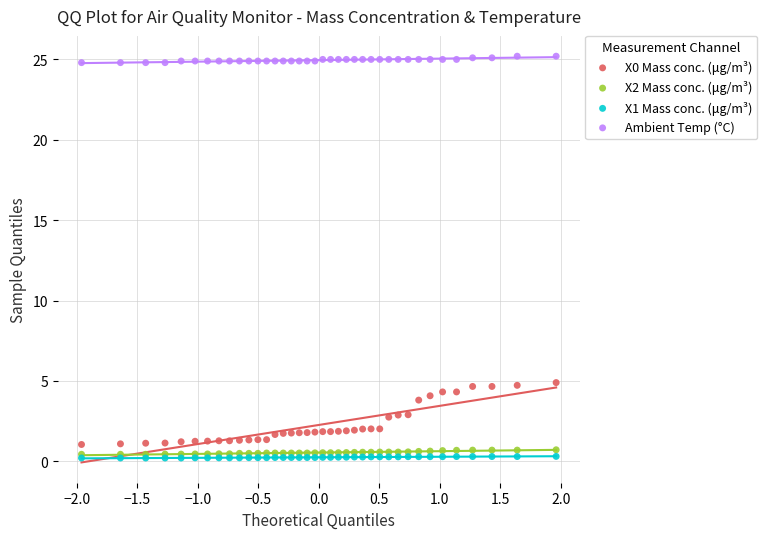

What are all the series names shown in the legend?

X0 Mass conc. (μg/m³), X2 Mass conc. (μg/m³), X1 Mass conc. (μg/m³), Ambient Temp (°C)